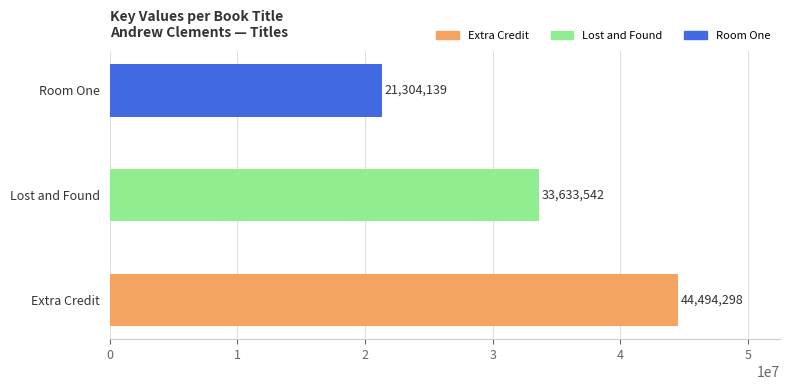

Is it true that the value at Room One is 21304139?

True